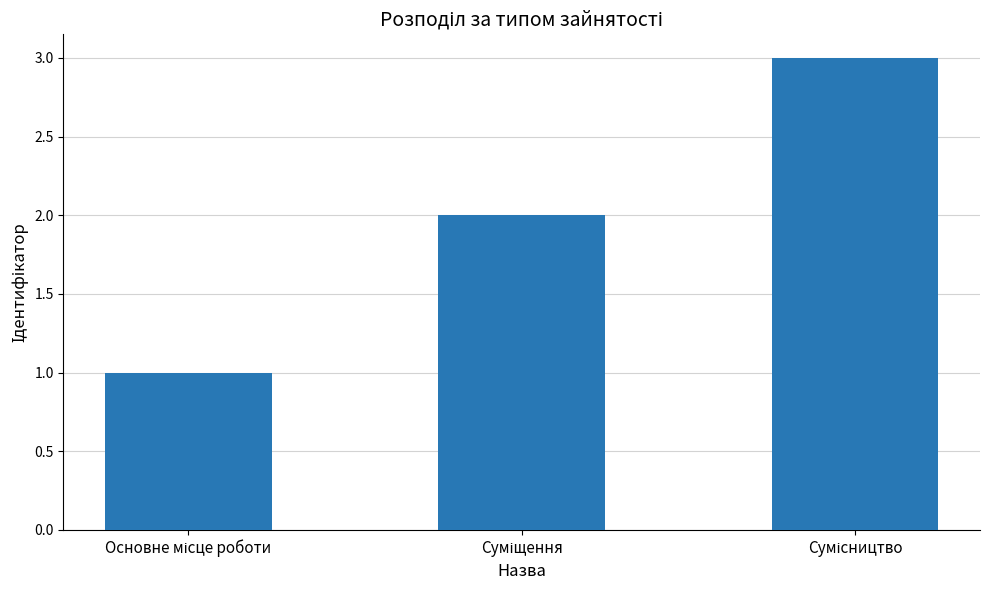

How many distinct data groups are displayed?

1